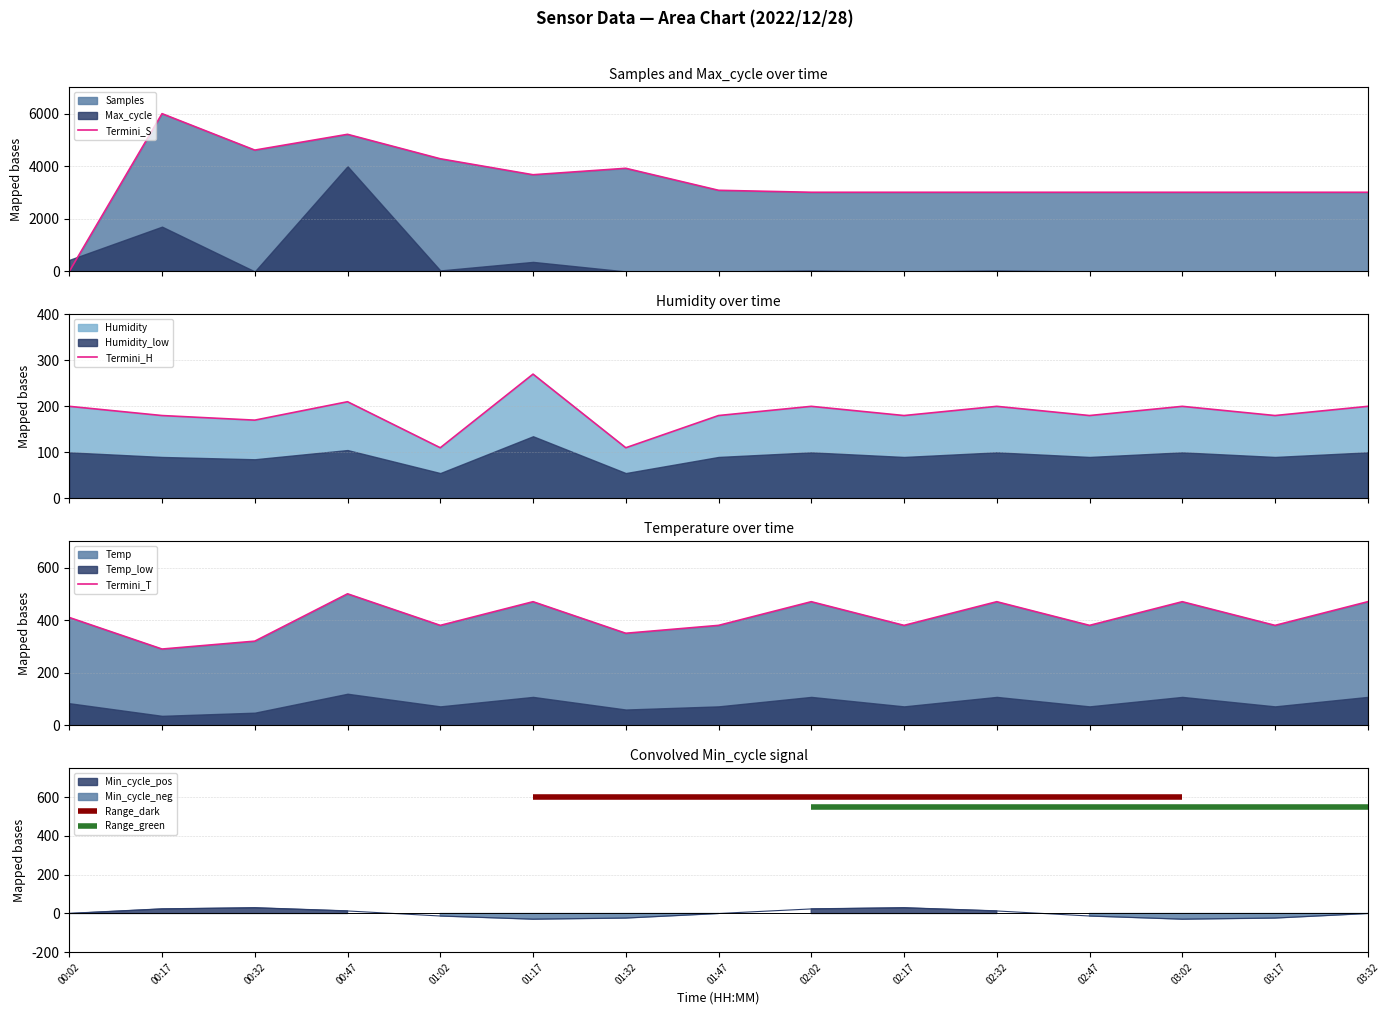

True or false: Termini_H has more than 0 interior local peaks.

True